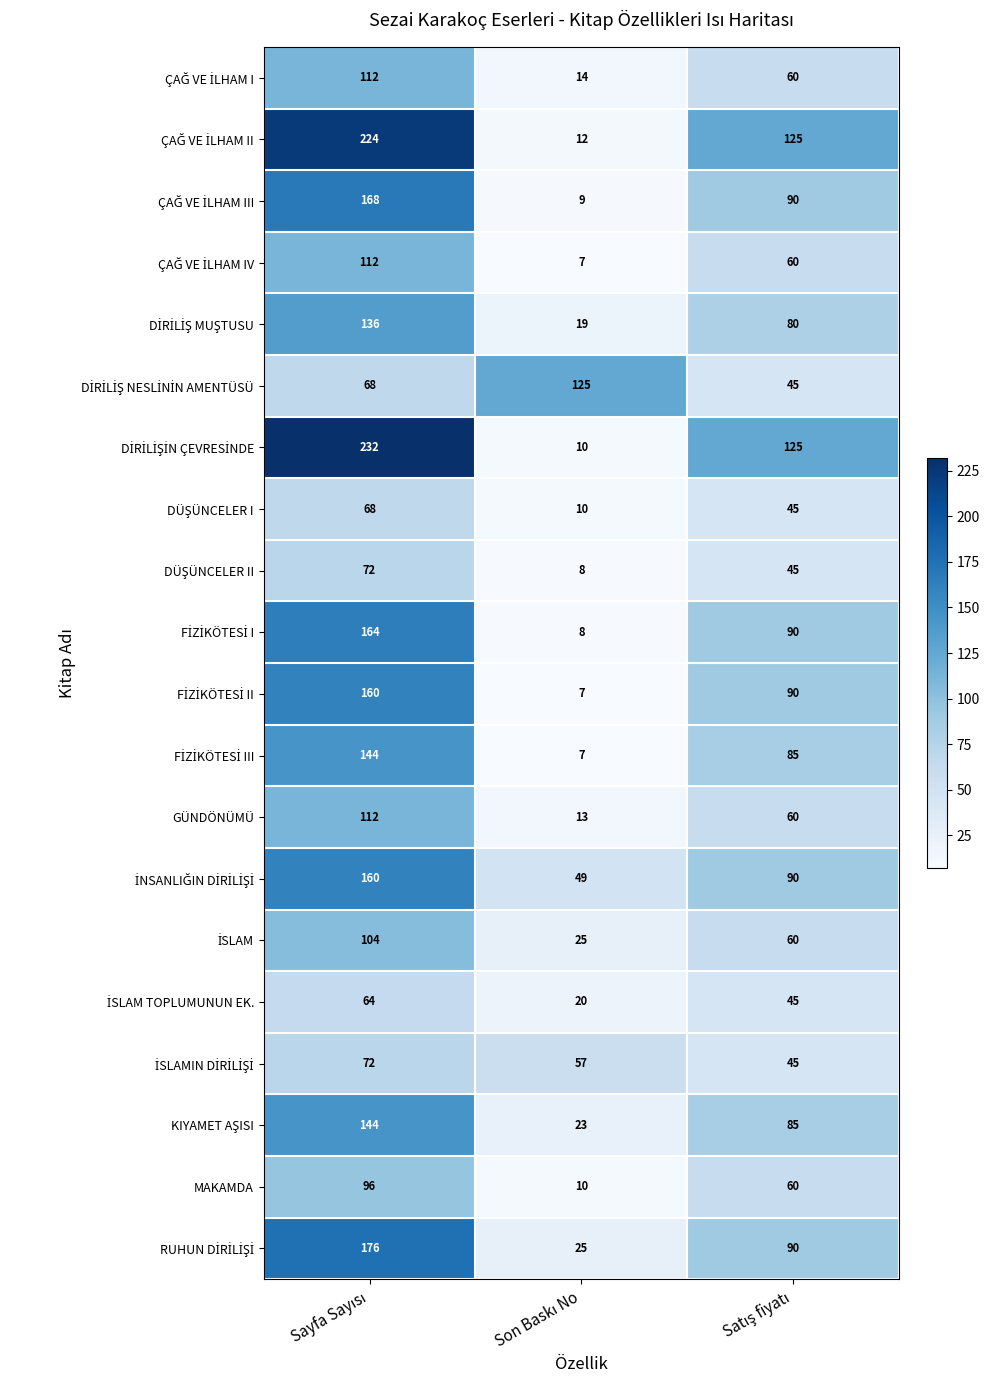

At which category is the sum across all series the highest?

Sayfa Sayısı